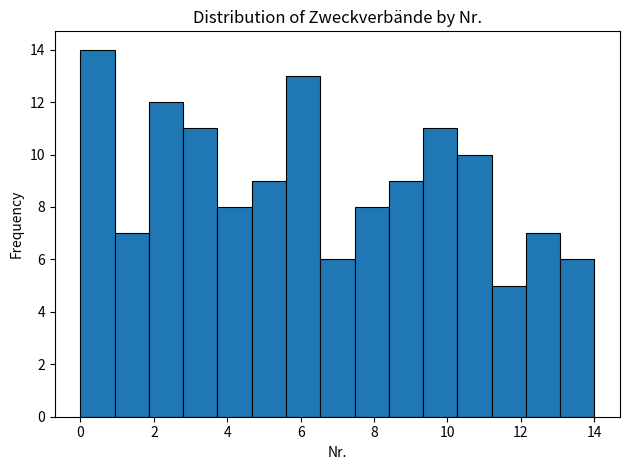

What is the height of the bar covering 5.6 to 6.6 on the x-axis? Neither the bar edges nor the heights are printed on the chart, so give them approximately, as read against the axes.

13